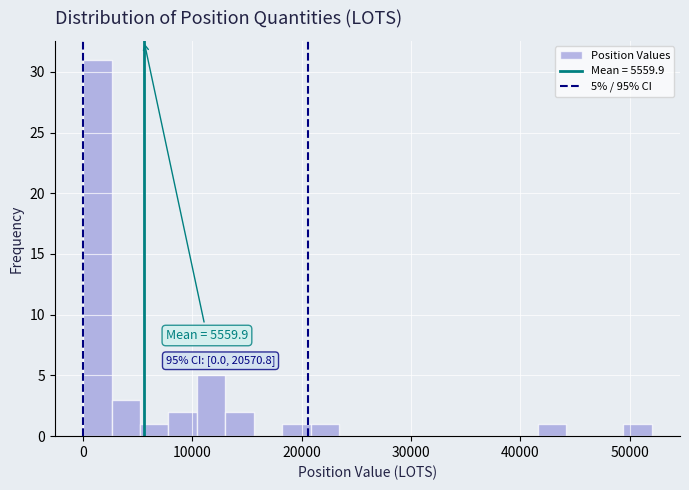

Read against the x-axis, roughly where is the centre of the tallest bar?

1000